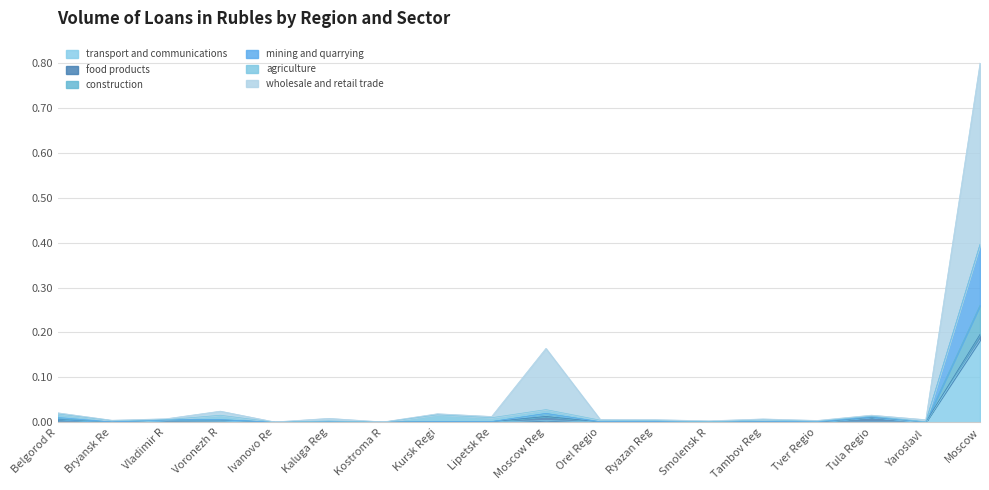

What are all the series names shown in the legend?

transport and communications, food products, construction, mining and quarrying, agriculture, wholesale and retail trade